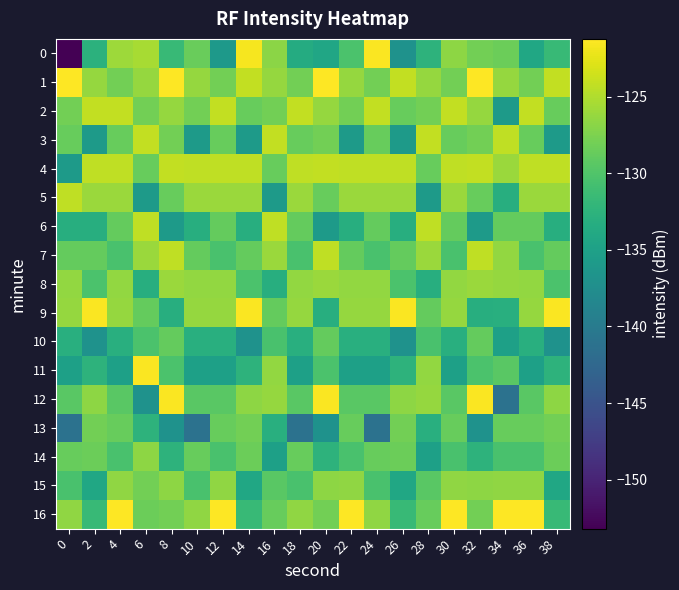

Which series has the largest total across all categories?

1